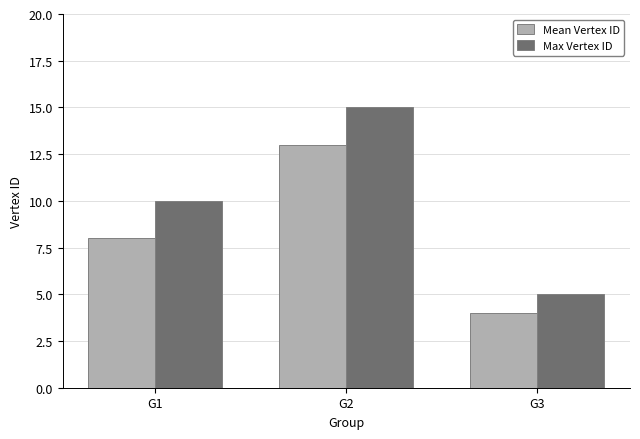

Which series has the largest total across all categories?

Max Vertex ID